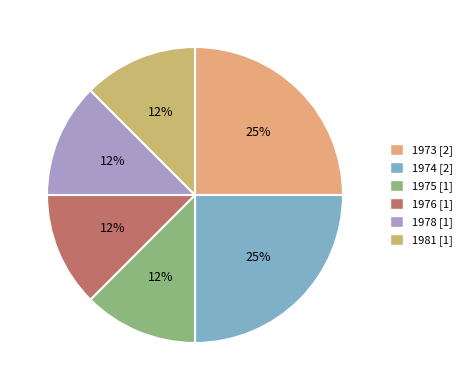

How many slices are in this pie chart?

6